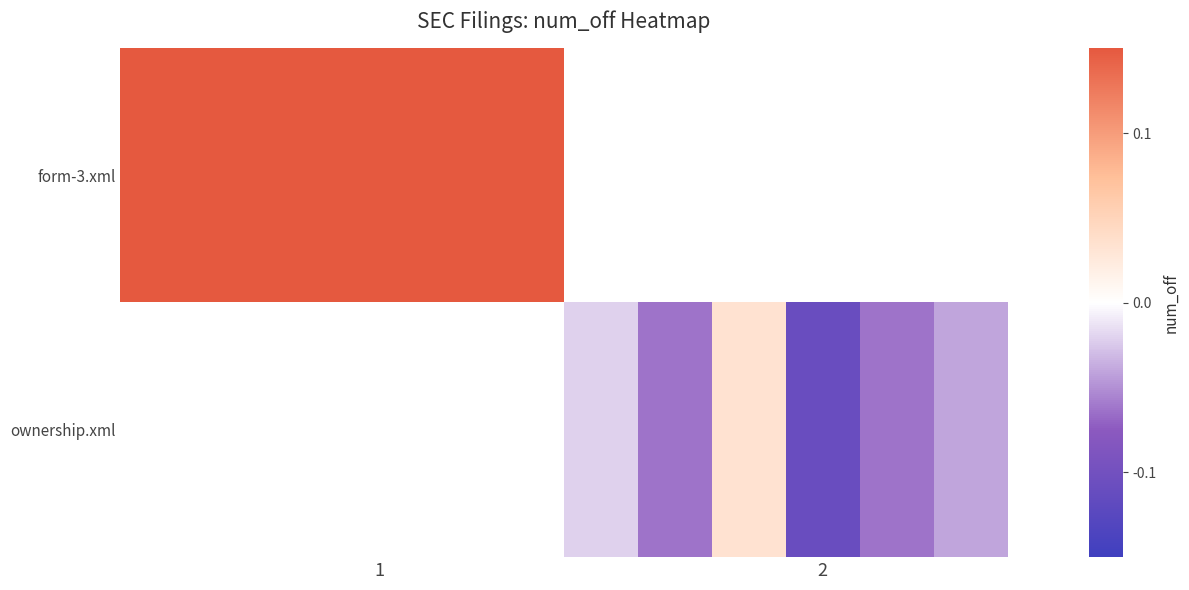

How many negative values does the ownership.xml series have?

5